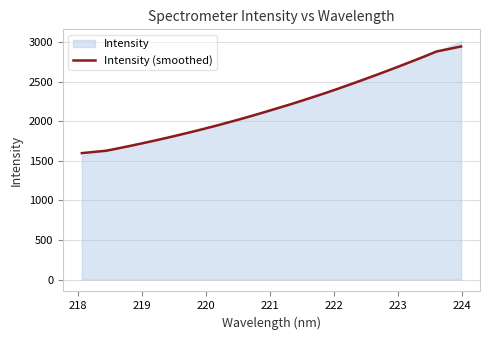

What is the highest value of the Intensity (smoothed) series?

2942.4